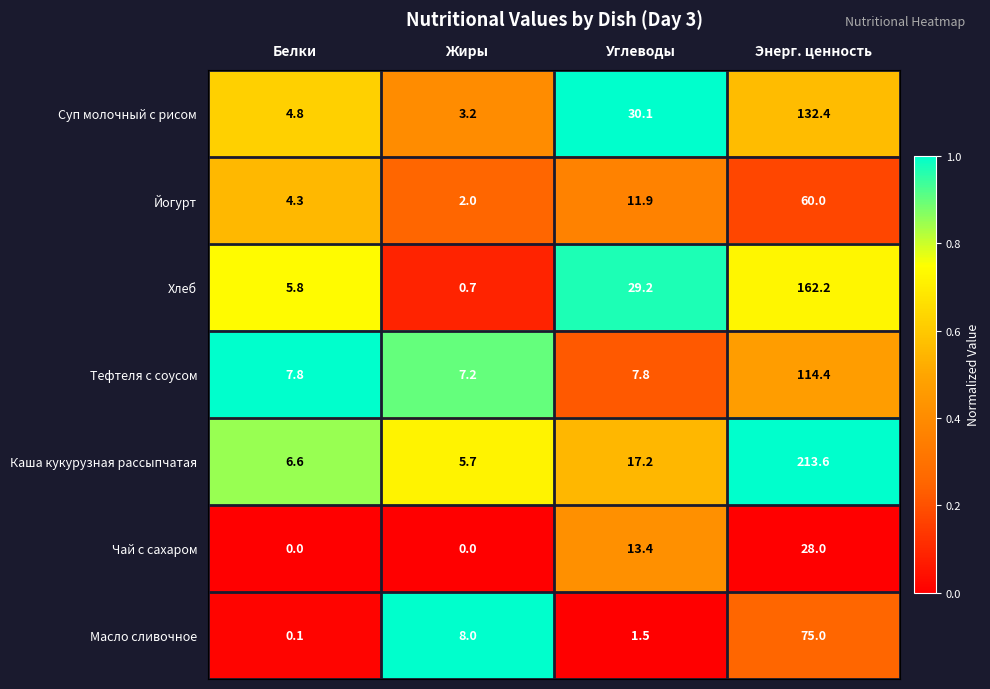

True or false: Тефтеля с соусом has a value of 7.8 at Углеводы.

True